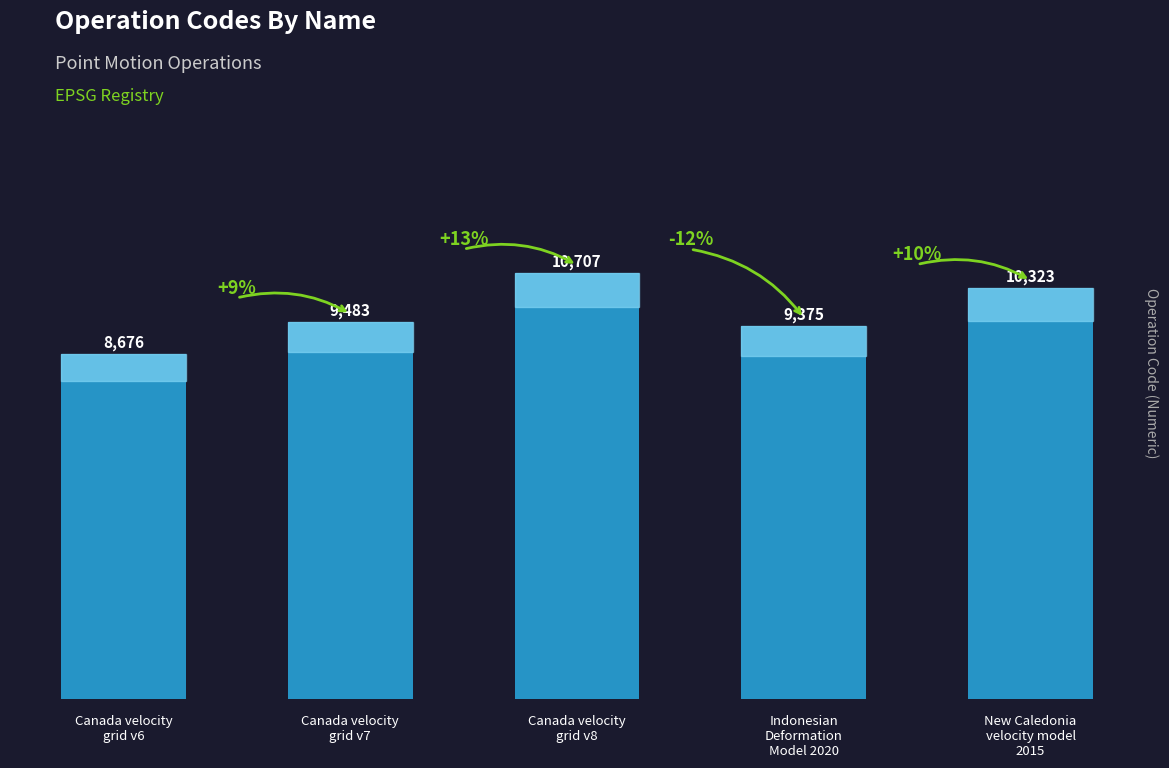

What position from the right is New Caledonia
velocity model
2015?

1